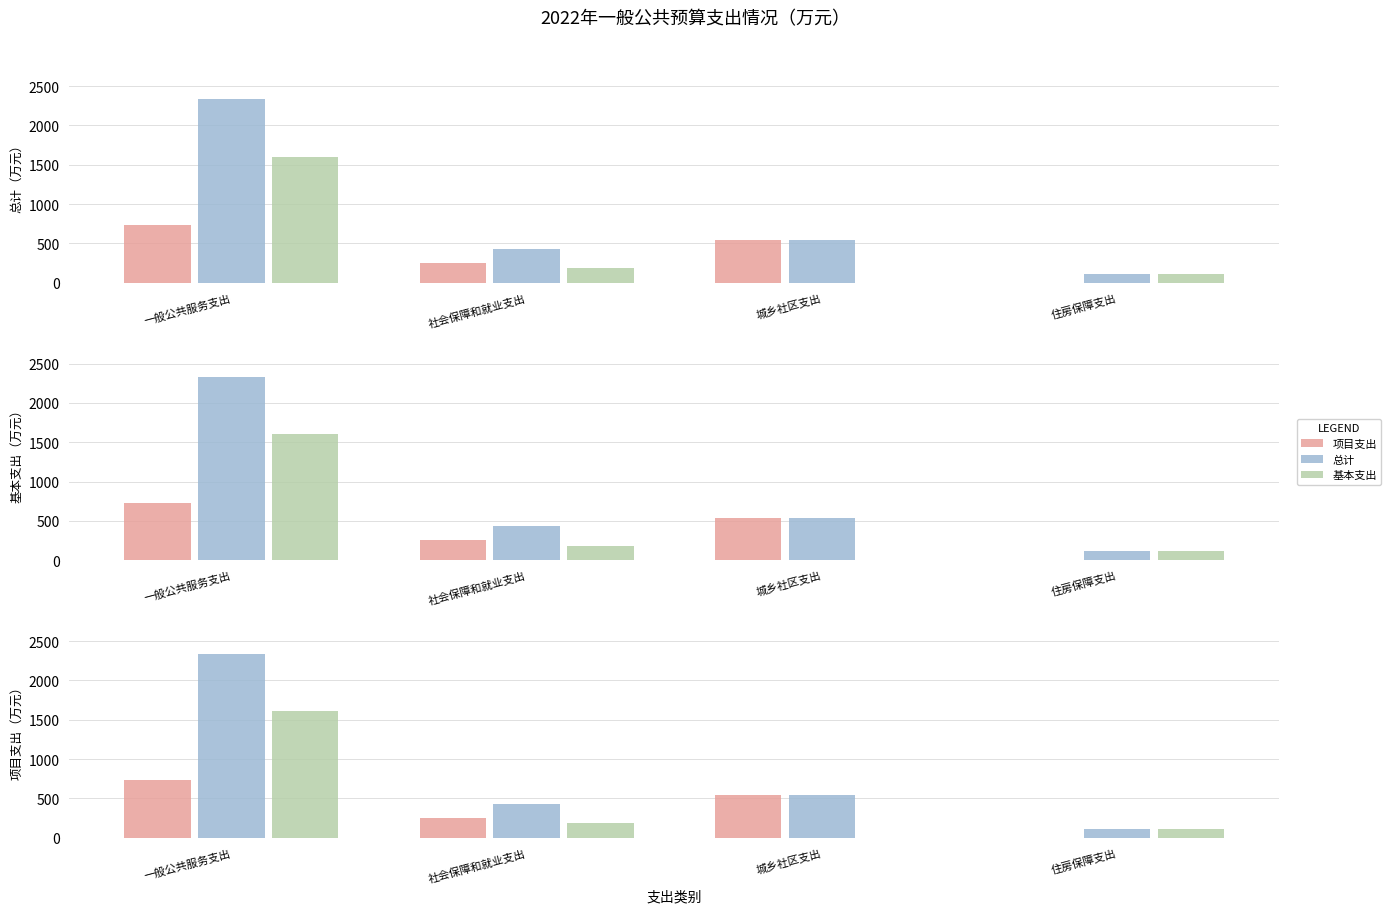

Is it true that 总计 equals 2336.6 at 一般公共服务支出?

True